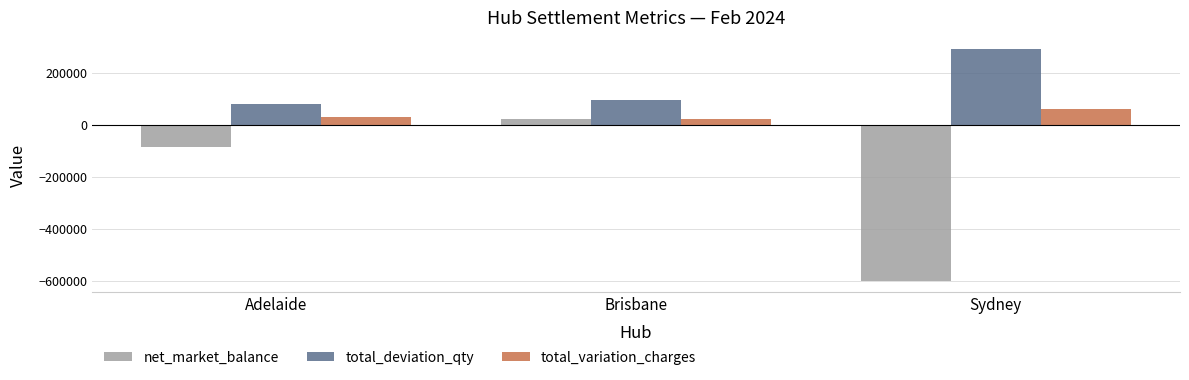

What is the spread (max minus min) of values at Sydney?

888377.0